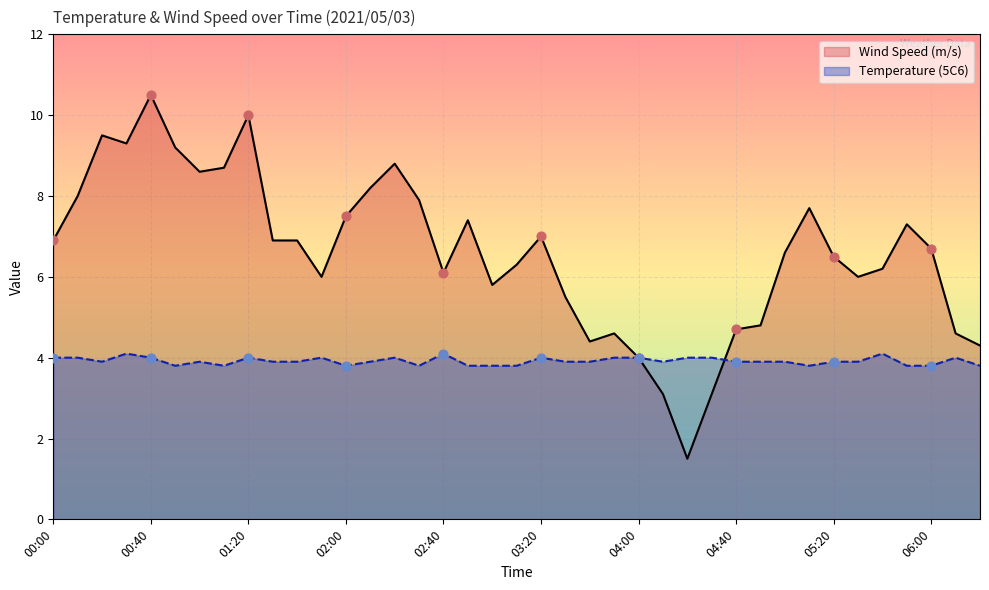

Is the value of Wind Speed (m/s) at 02:50 greater than the value of Temperature (5C6) at 05:50?

Yes